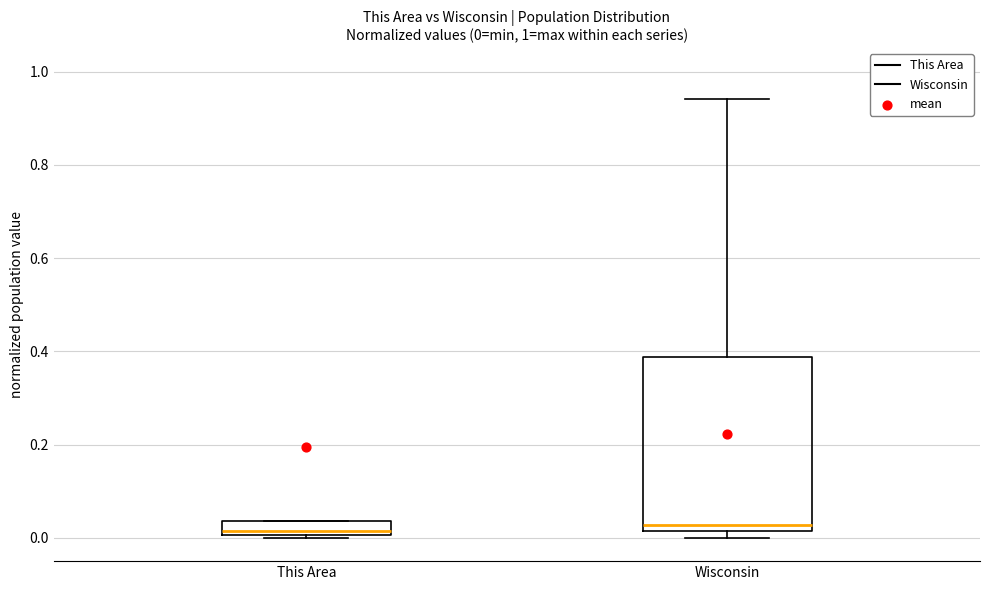

Comparing the boxes themselves (not the whiskers), which one is the tallest?

Wisconsin